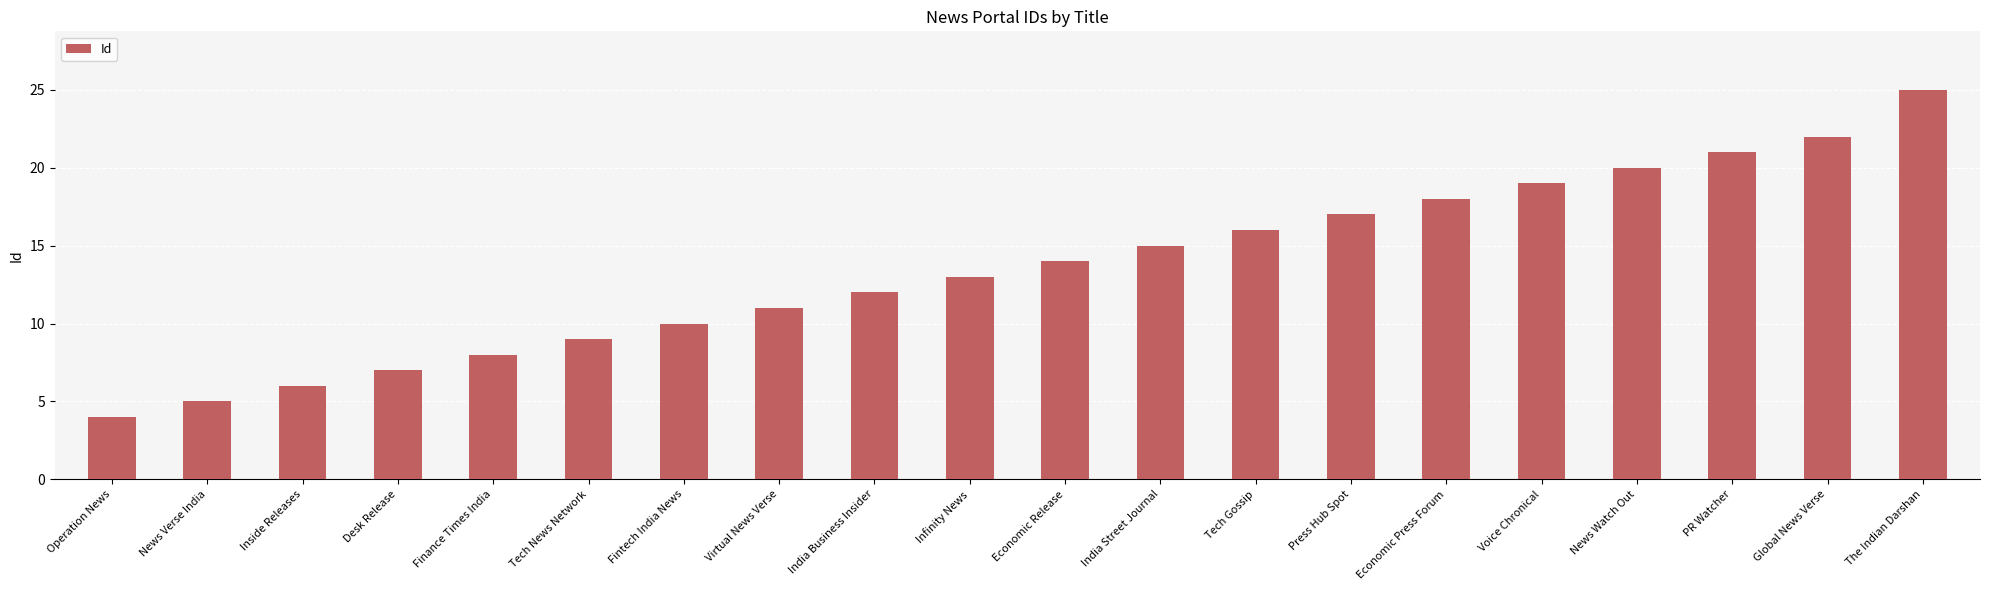

What is the value of the 16th bar from the left?

19